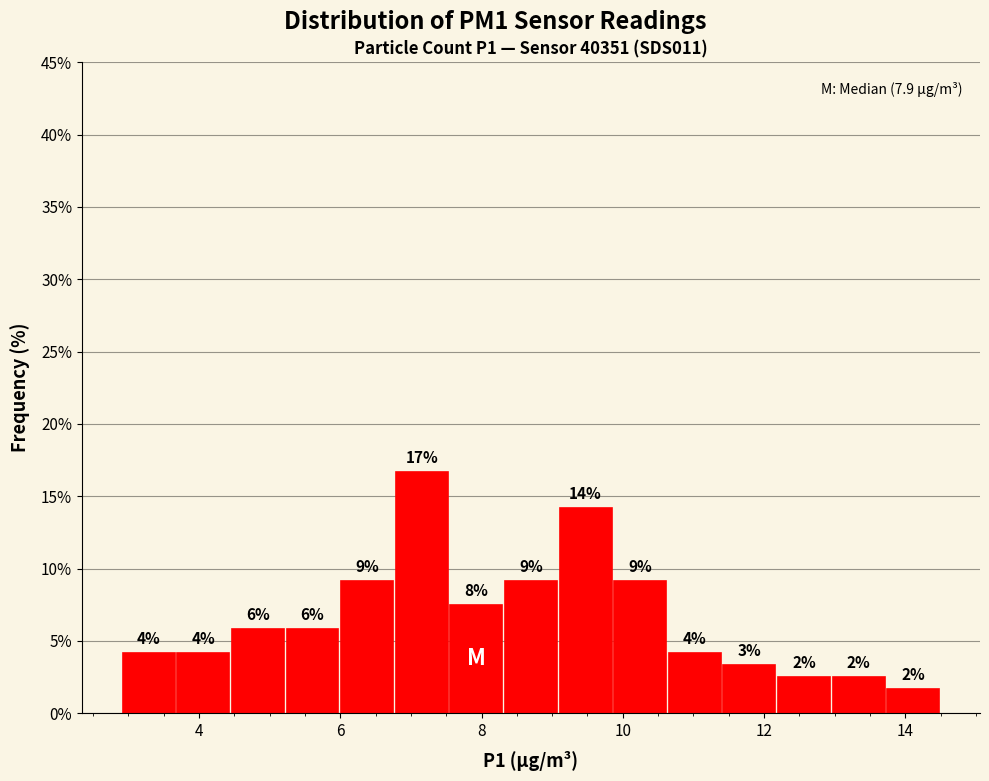

Around what value on the x-axis is the tallest bar? Give the approximate position of its centre, as read against the axis.

7.2